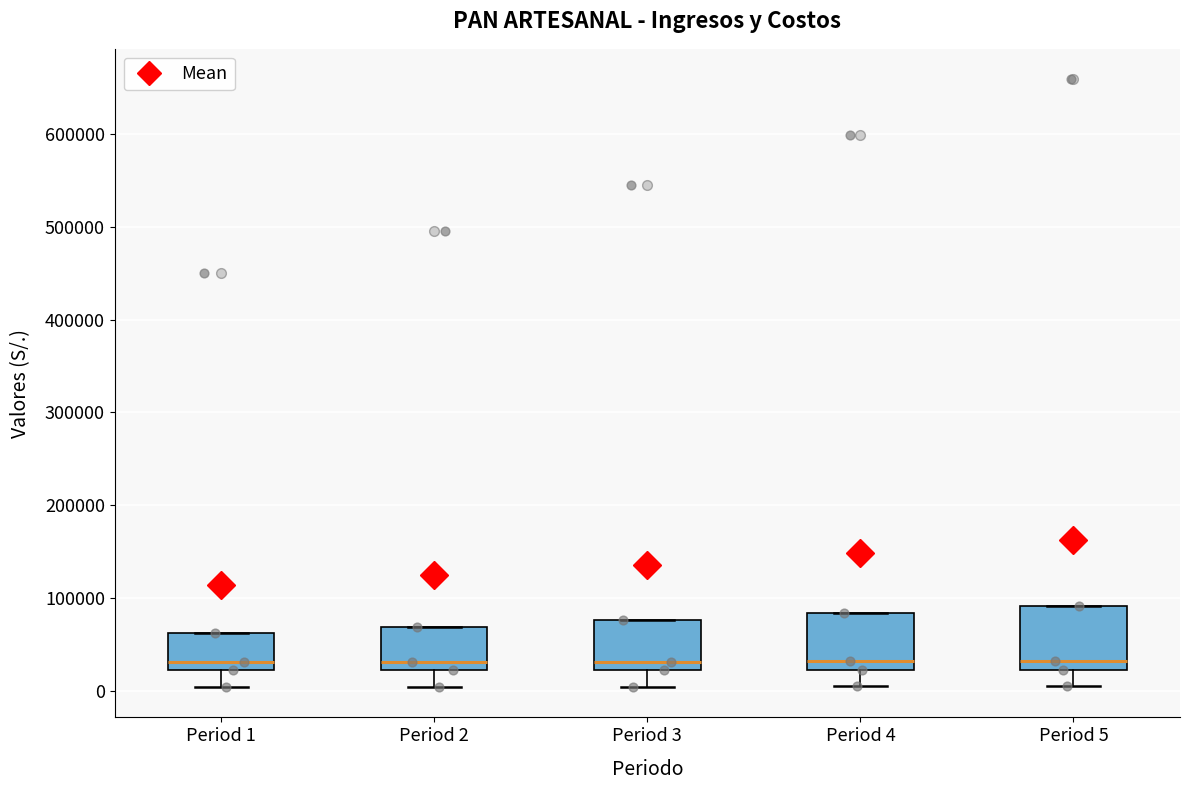

Where is the upper edge of the box for Period 5 on the y-axis? The values are not printed on the chart, so give them approximately, as read against the axis.

90000